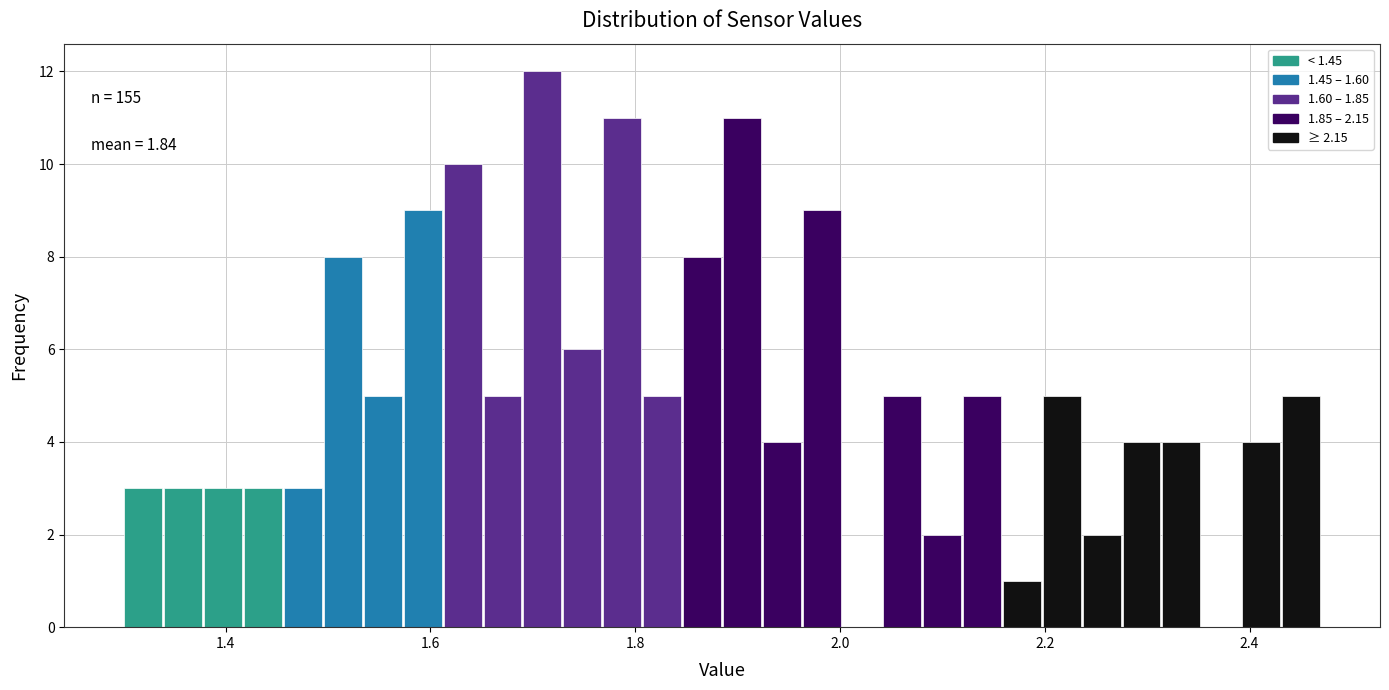

Read against the x-axis, roughly where is the centre of the tallest bar?

1.70